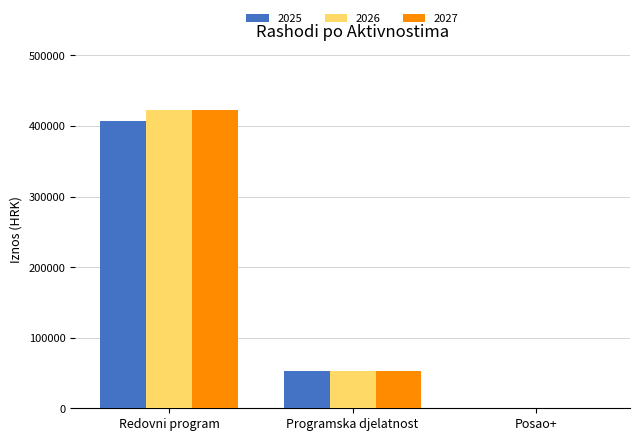

What is the sum of all 2025 values?

461467